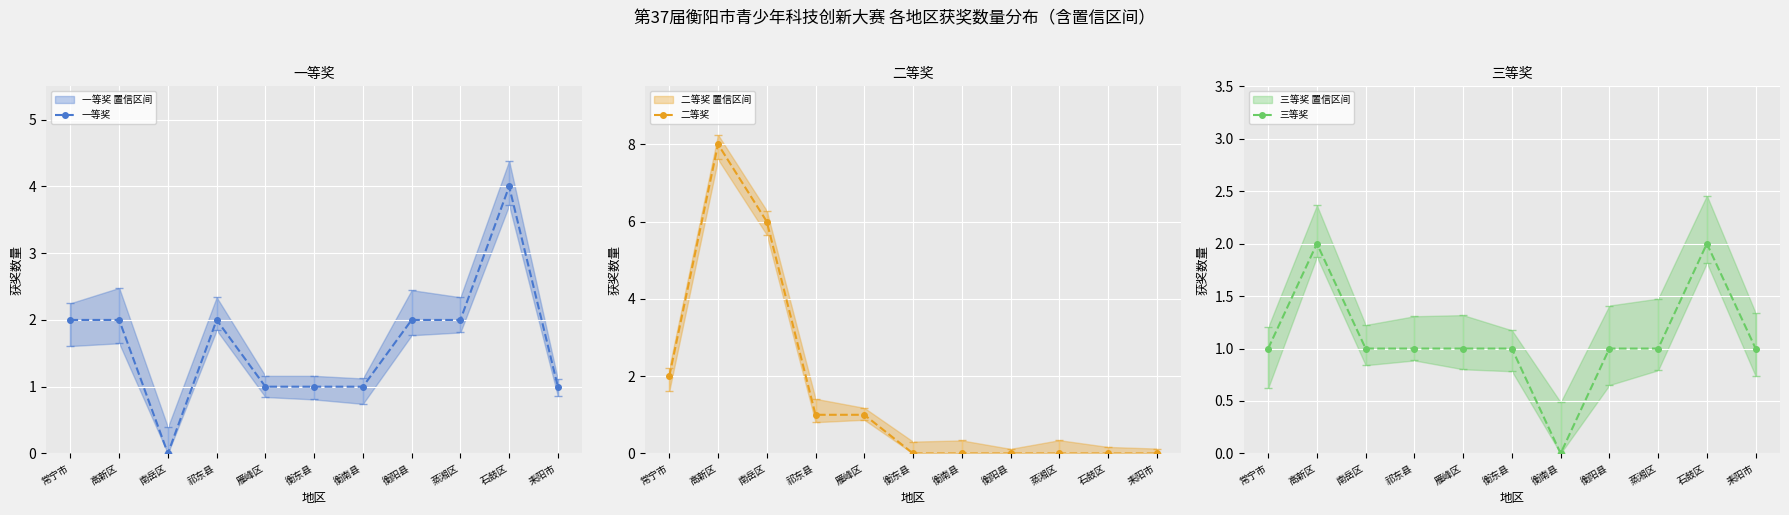

Count the 一等奖 values in the range 1 to 2.

9